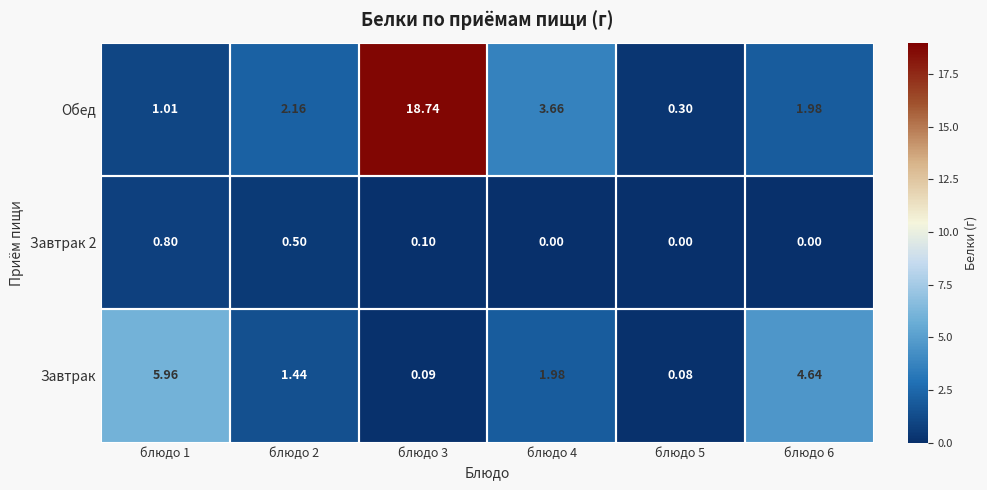

Which series has the largest total across all categories?

Обед